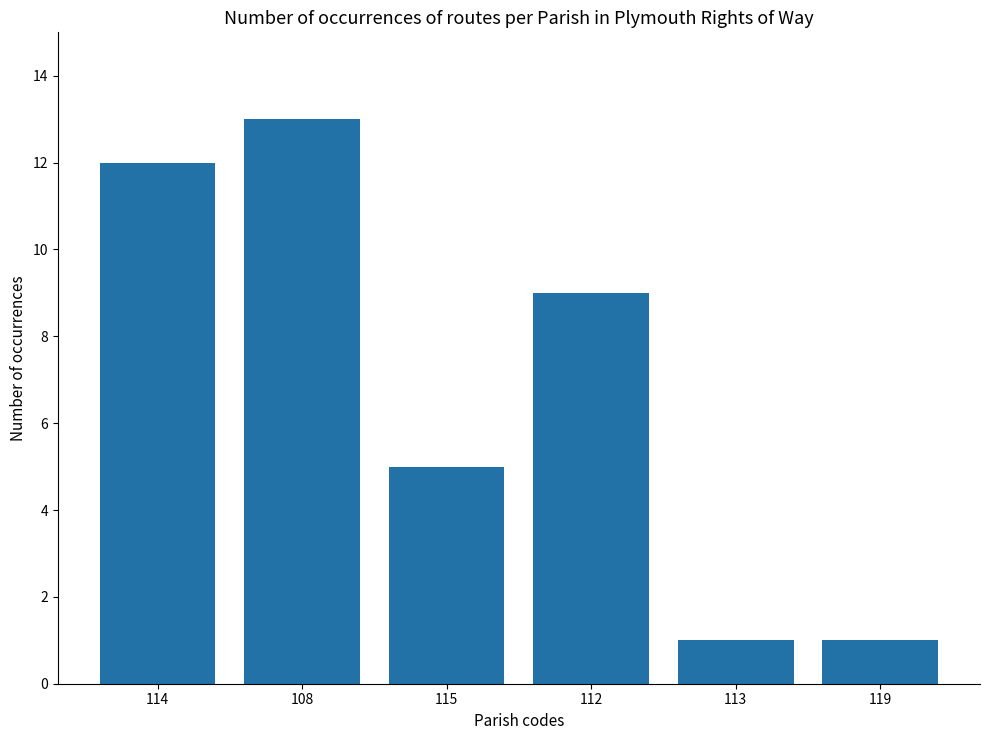

What is the average value?

7